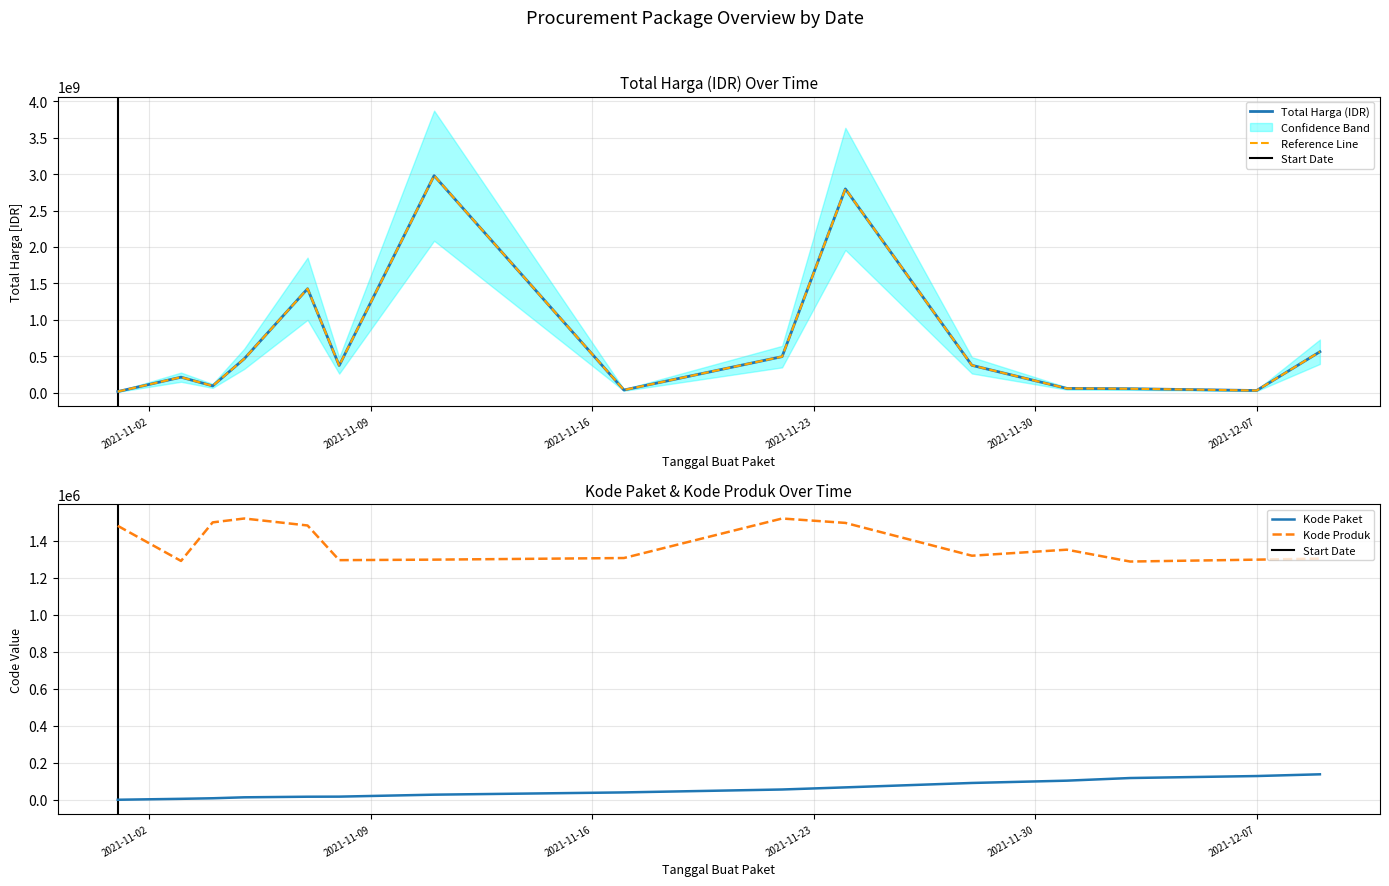

What value does the Kode Produk series have at 2021-12-09, to the nearest 100?

1302600